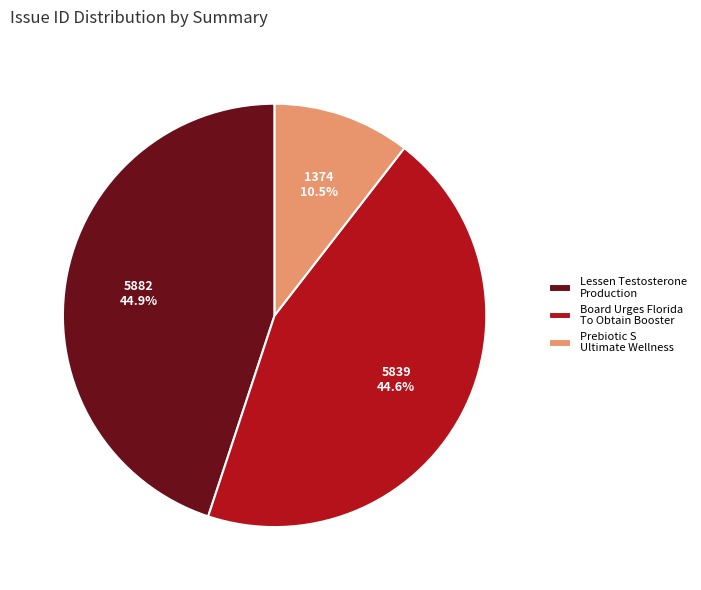

What is the smallest slice in the pie chart?

Prebiotic S Ultimate Wellness